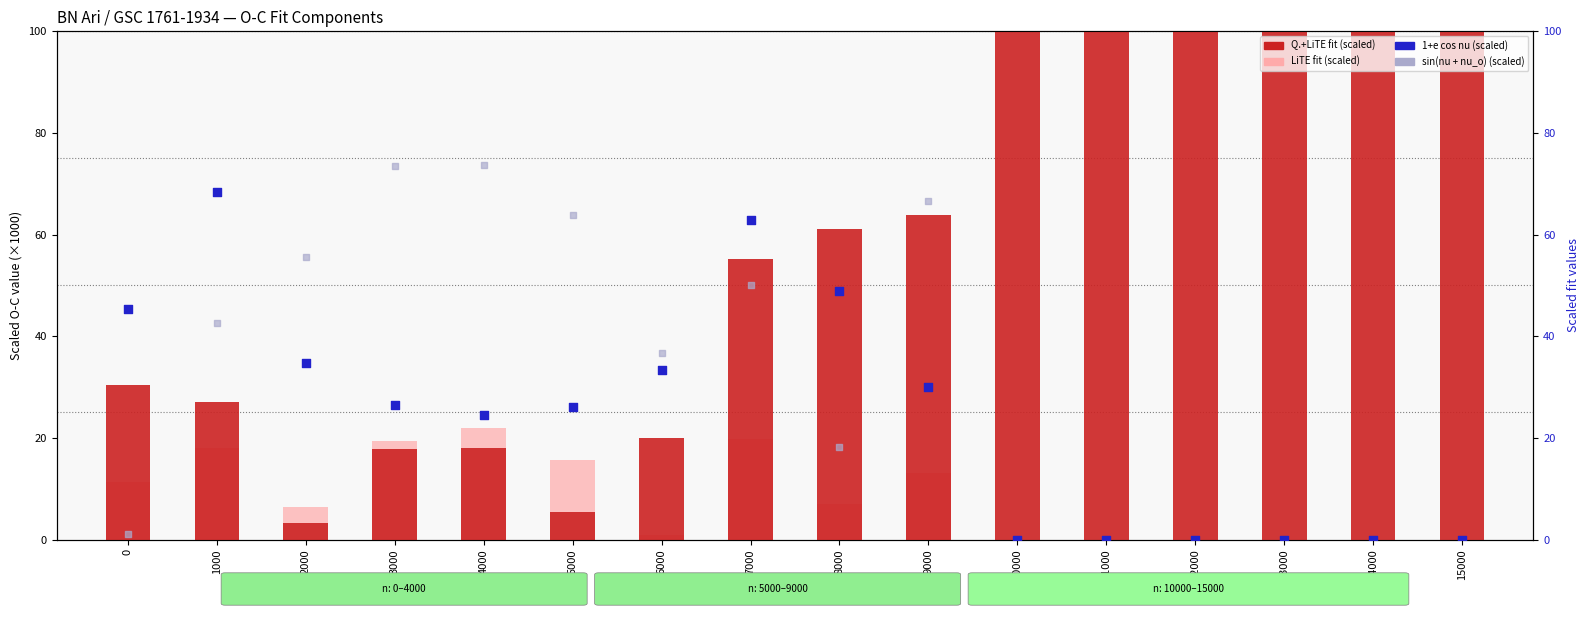

Which series has the largest total across all categories?

Q.+LiTE fit